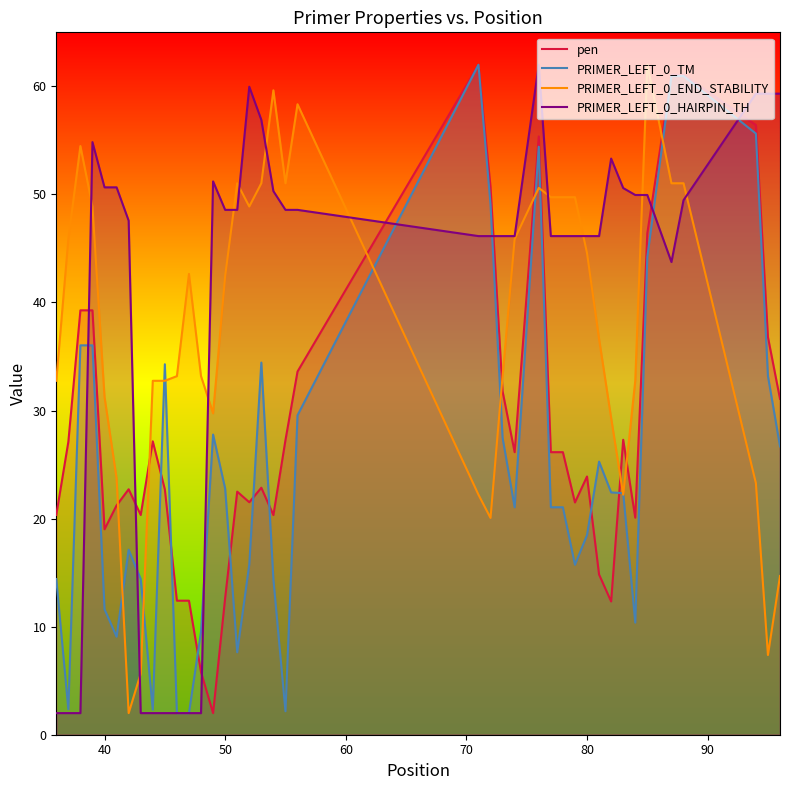

What is the value of the PRIMER_LEFT_0_TM point at the 35th from the left?

44.2